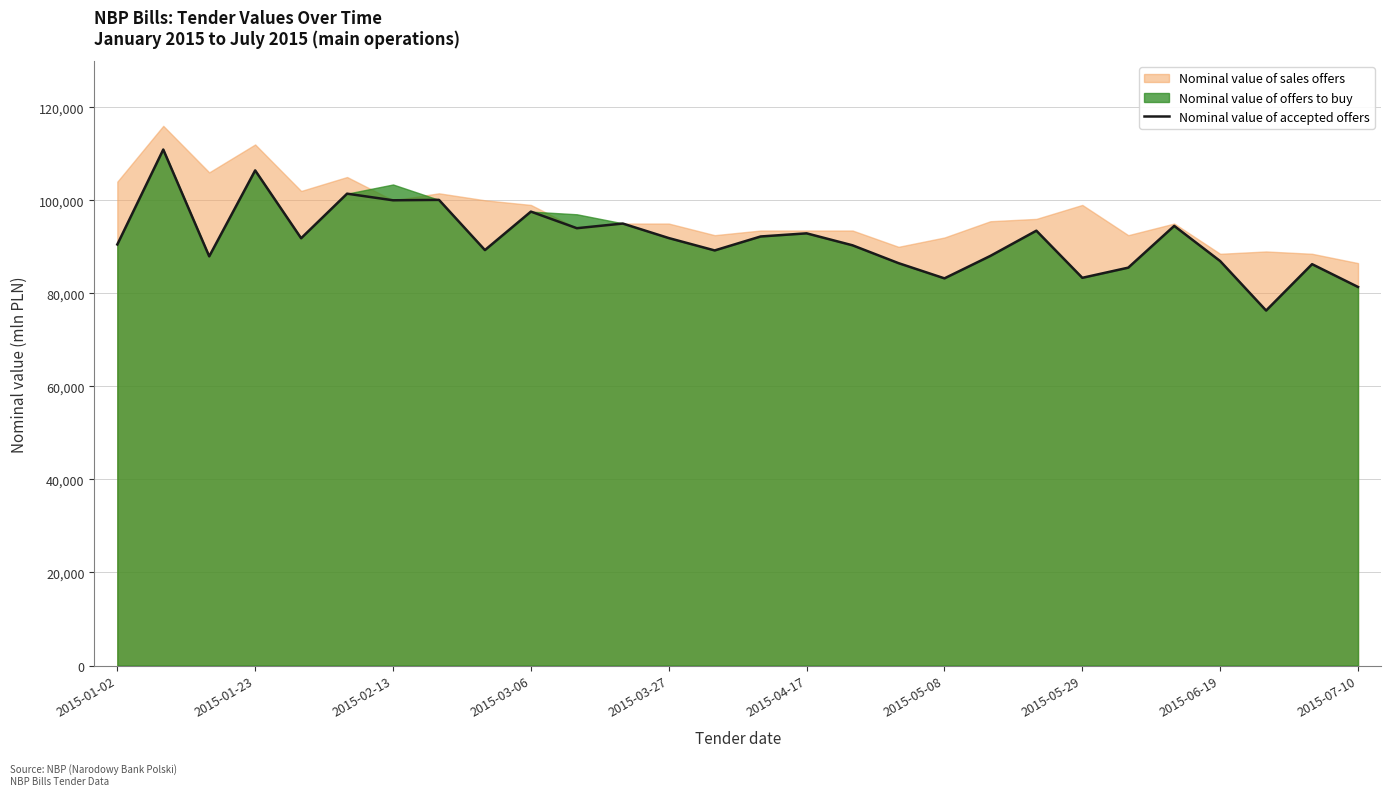

What is the spread (max minus min) of values at 2015-05-08?

8779.9